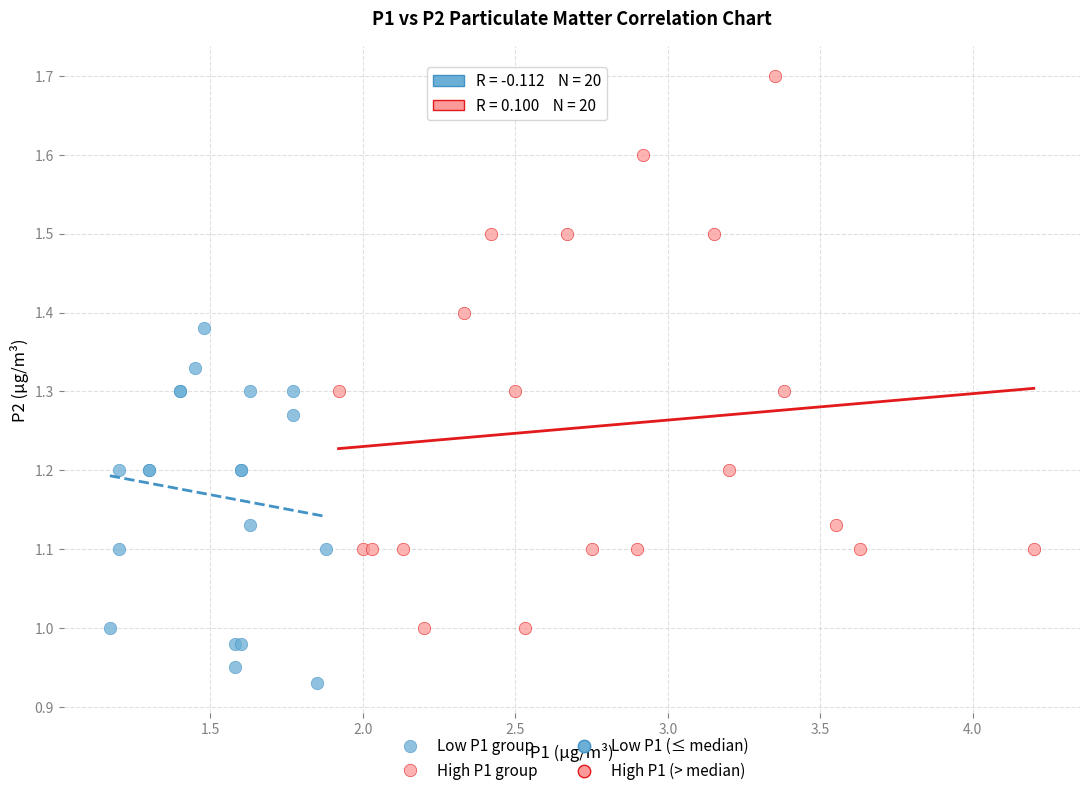

Which series contains the lowest Y value?

Low P1 group